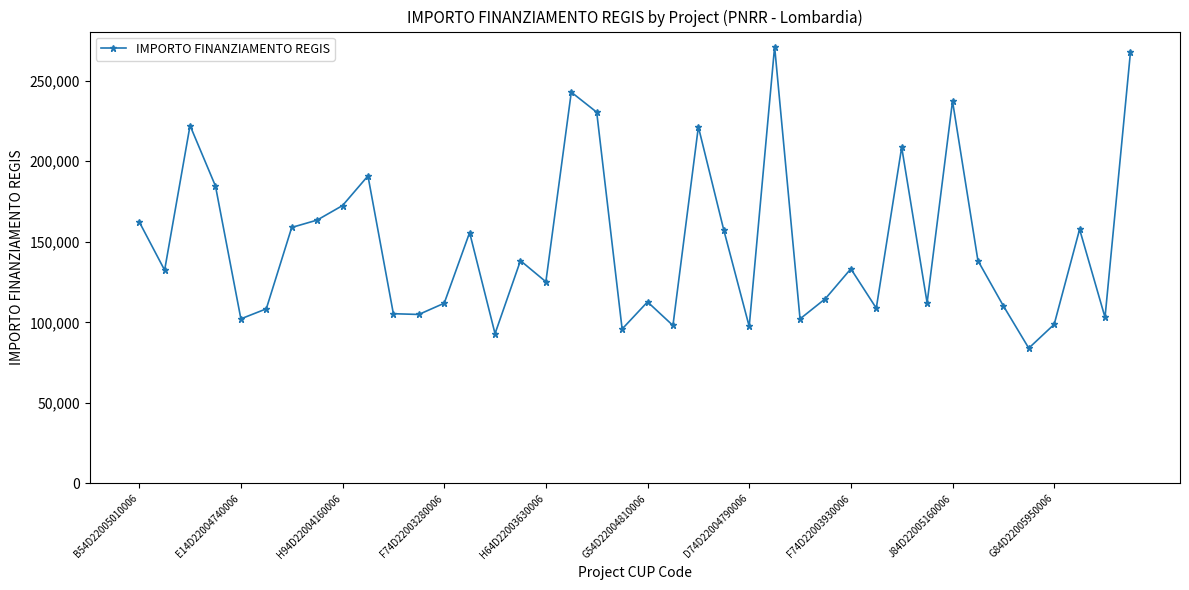

What is the value of the 30th point from the left?

108803.9